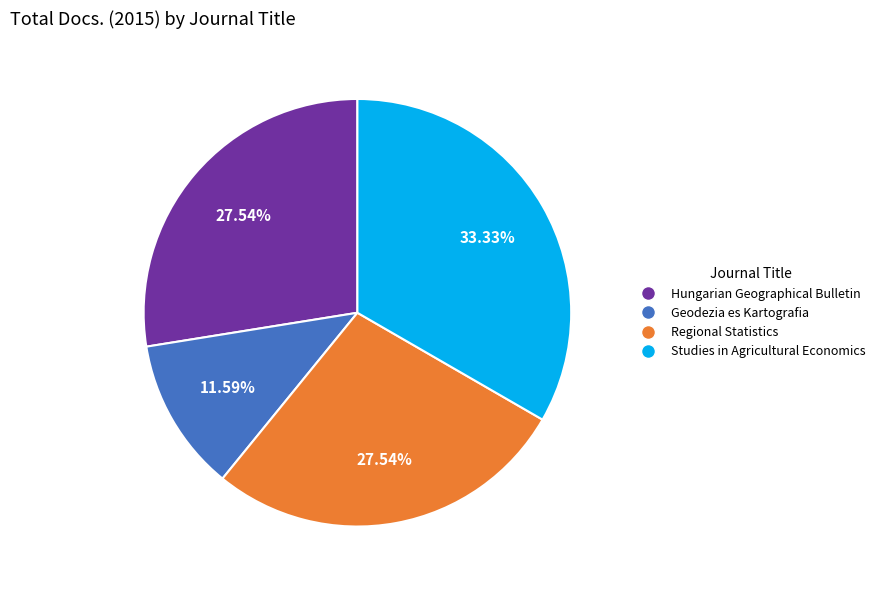

What percentage do Regional Statistics and Geodezia es Kartografia together represent?

39.1%